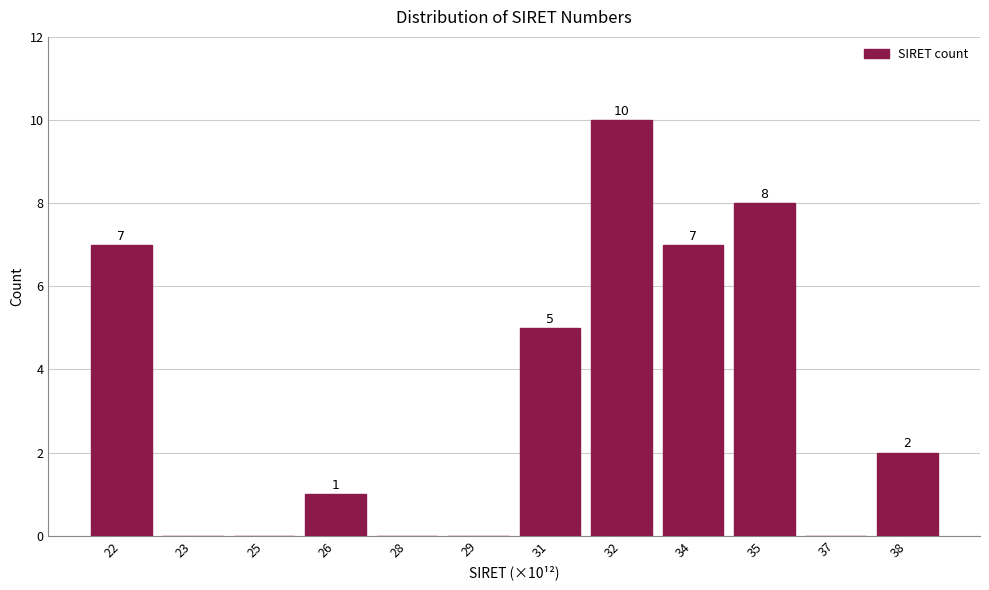

Reading left to right, list all the values displayed in this chart.

22=7	23=0	25=0	26=1	28=0	29=0	31=5	32=10	34=7	35=8	37=0	38=2